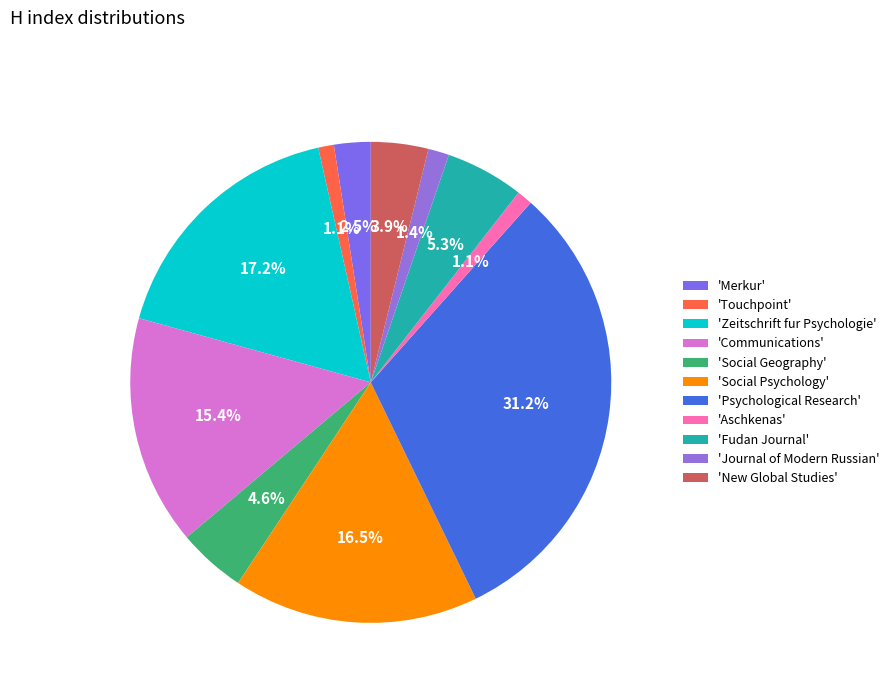

Which slice is the largest?

'Psychological Research'